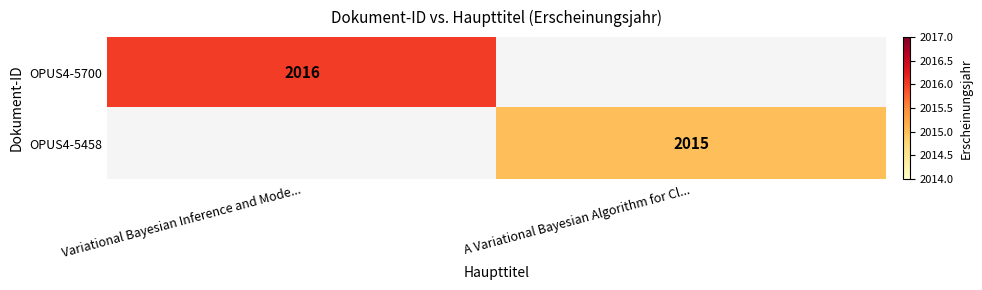

Is it true that OPUS4-5700 equals 3537 at Variational Bayesian Inference and Mode...?

False